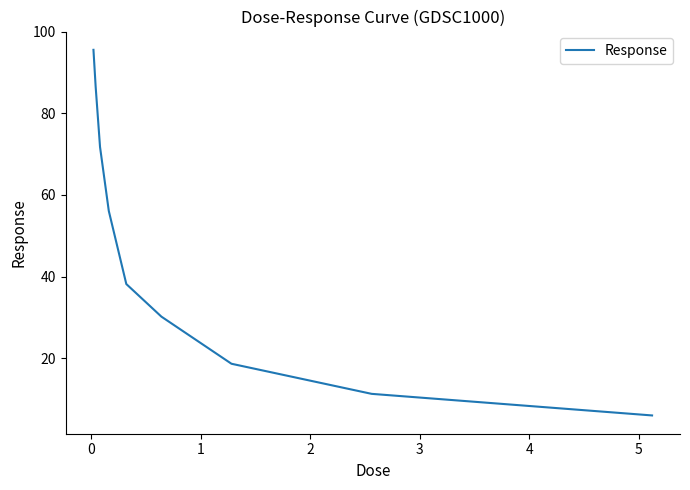

What is the maximum value shown in the chart?

95.6